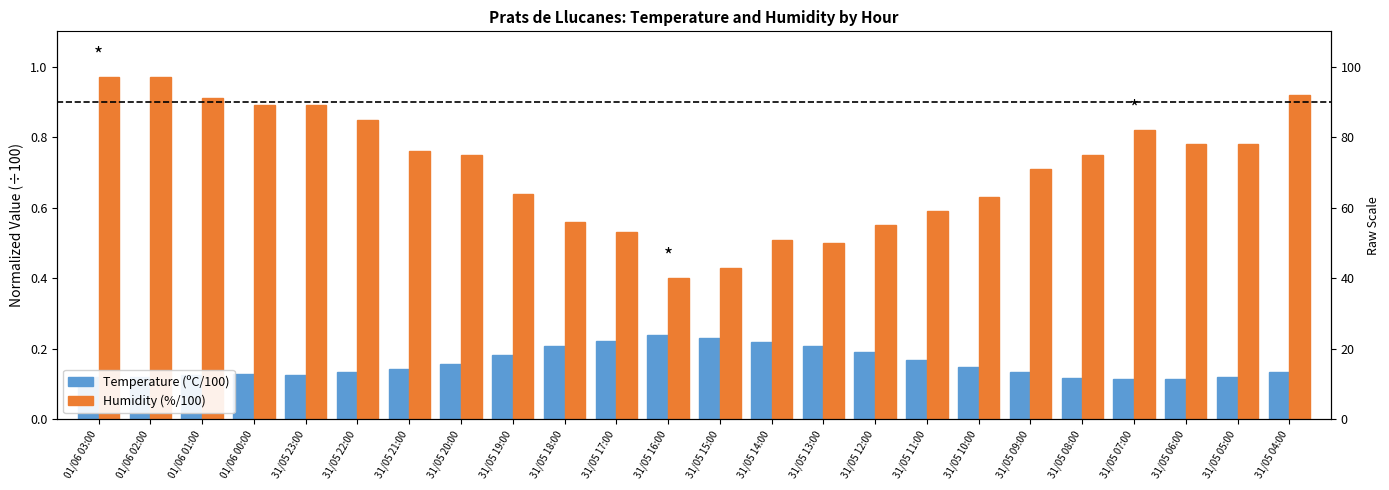

Are the bars grouped side by side (vs. stacked)?

Yes